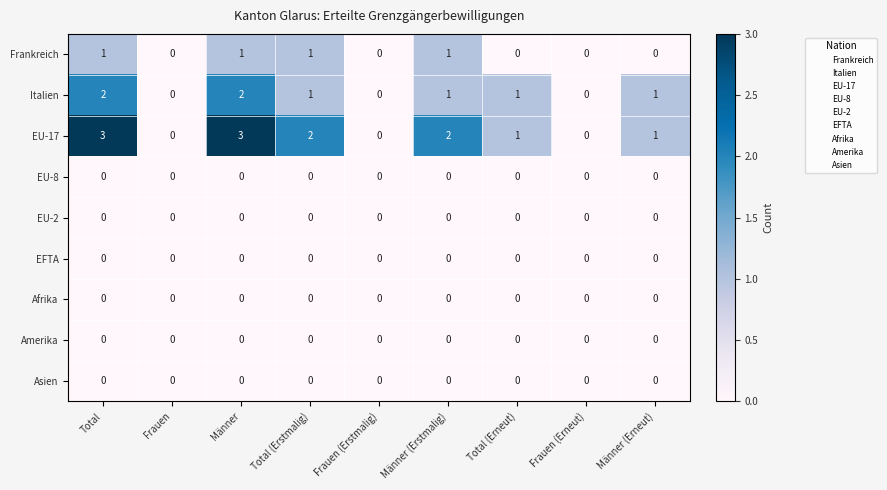

What is the difference between the maximum and second lowest values in the EU-17 series?

3